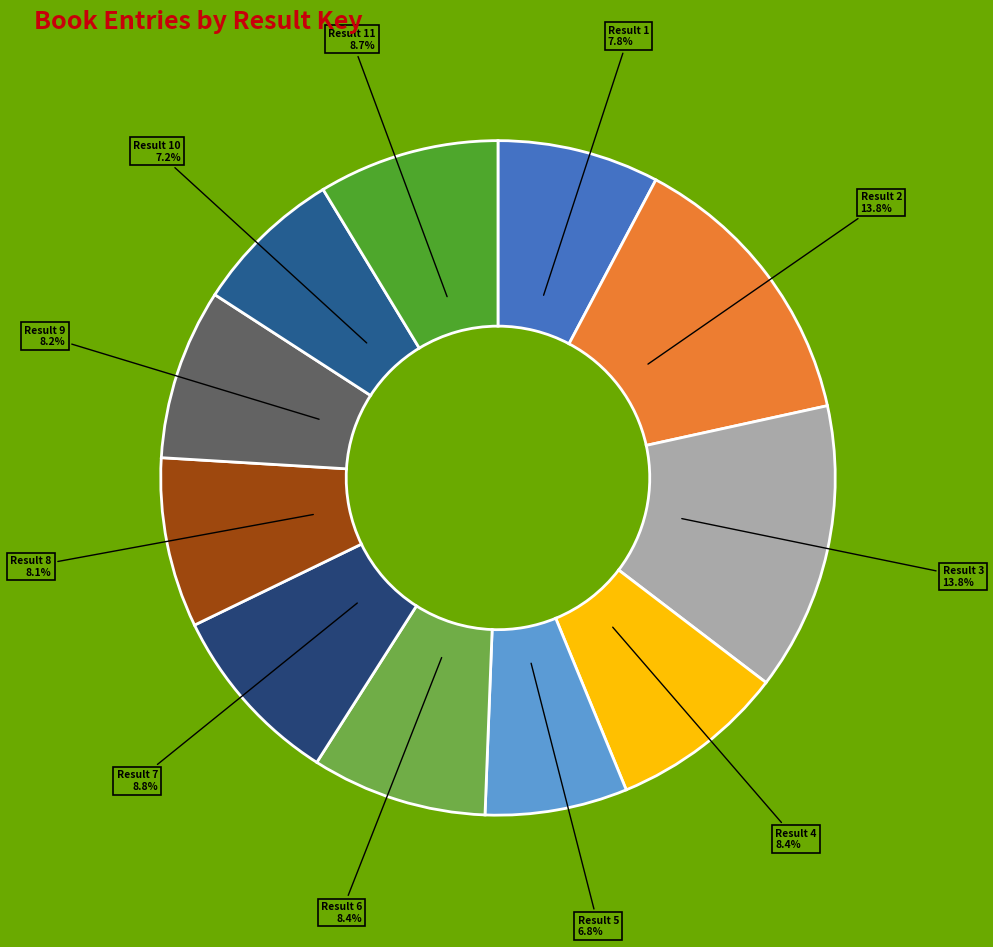

Is there any slice that represents more than half of the pie?

No